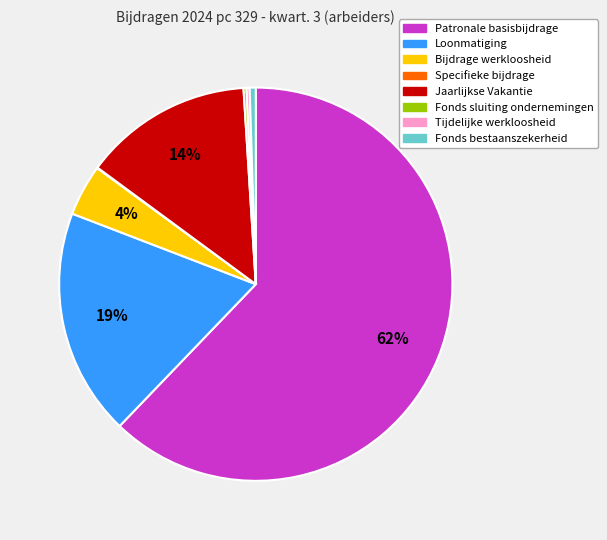

What is the largest slice in the pie chart?

Patronale basisbijdrage